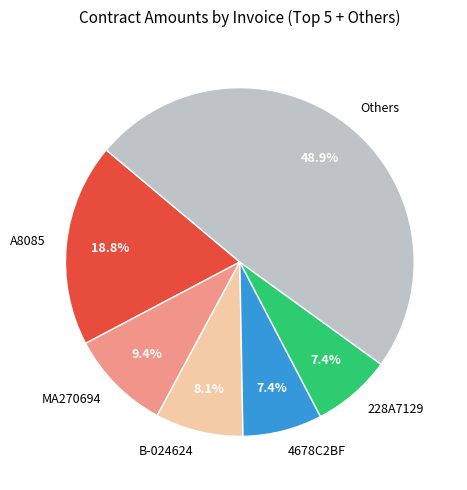

Which has a higher value, Others or 228A7129?

Others